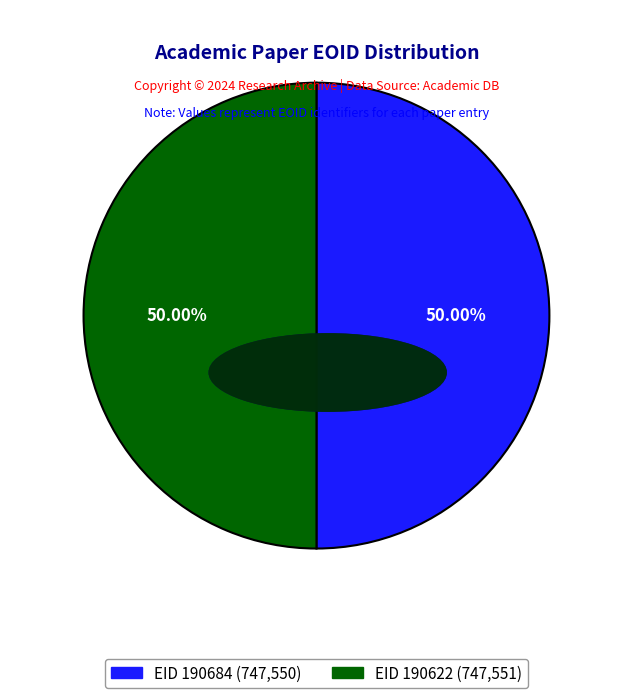

Do EID 190622 (747,551) and EID 190684 (747,550) together represent more than half of the pie?

Yes